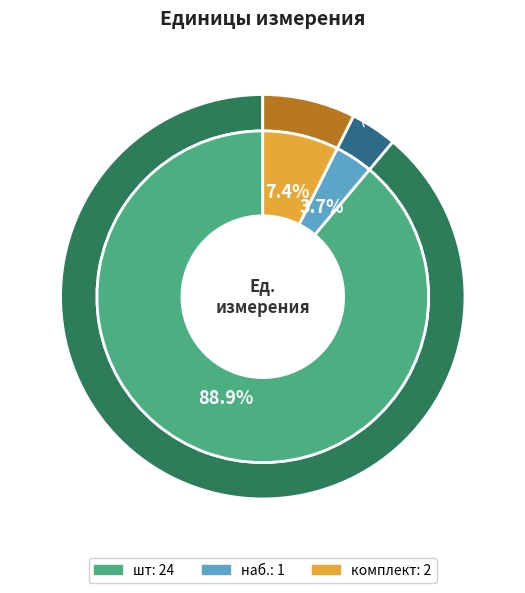

Which category has the smallest portion of the pie?

наб.